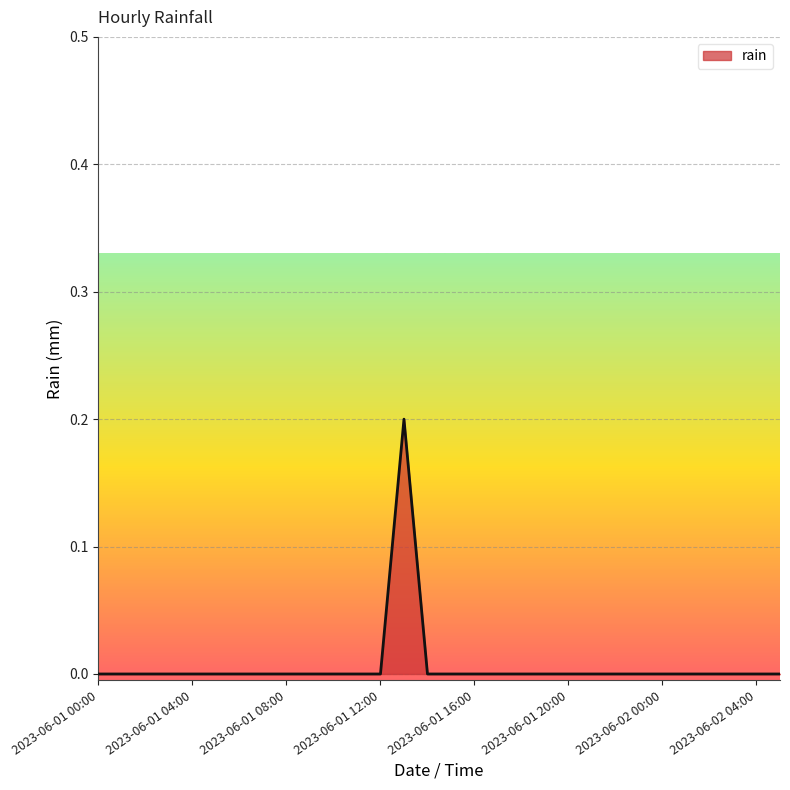

Is this an area chart (filled region under the line)?

Yes